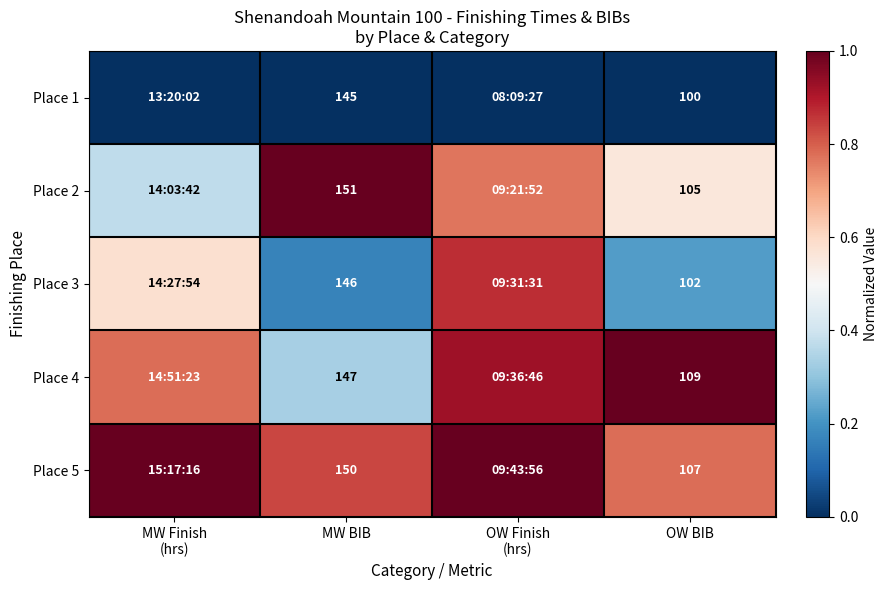

At which label is Place 1 closest to 0?

MW Finish (hrs)